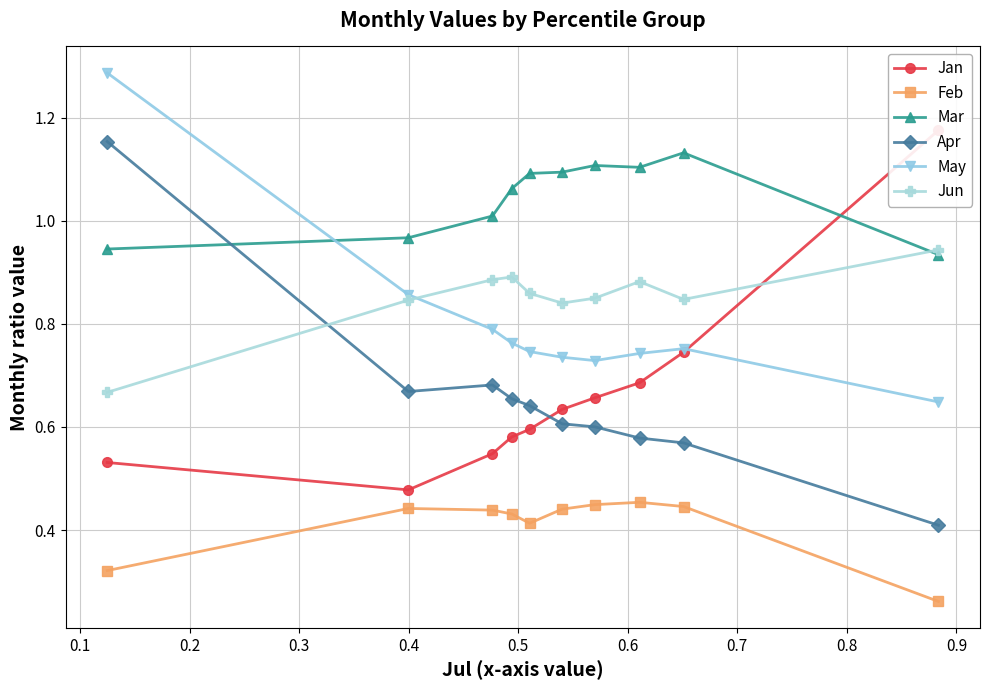

Is this an area chart (filled region under the line)?

No